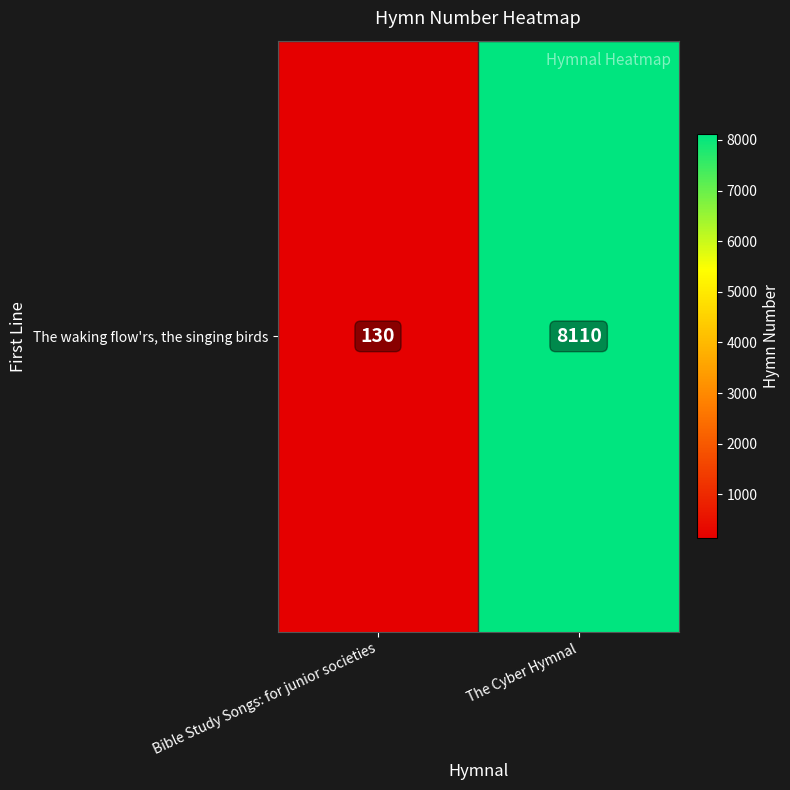

Count the number of data series in this chart.

1